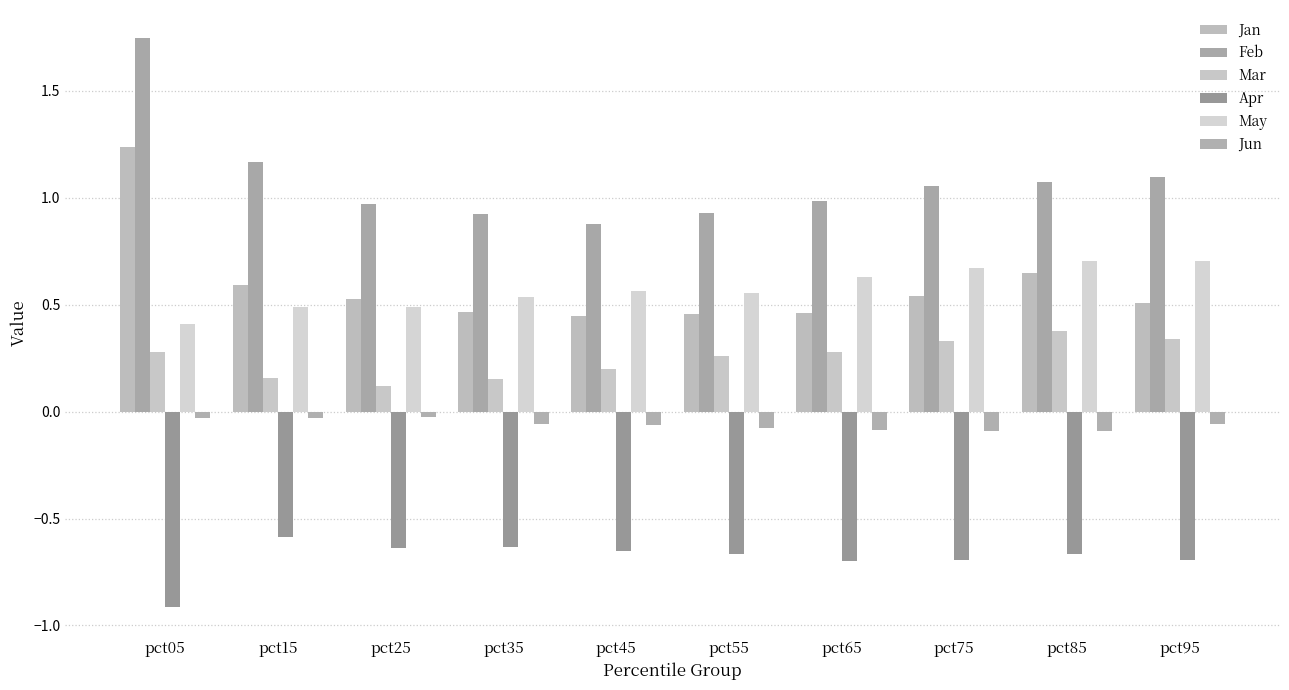

What is the total value across all series at pct85?

2.0